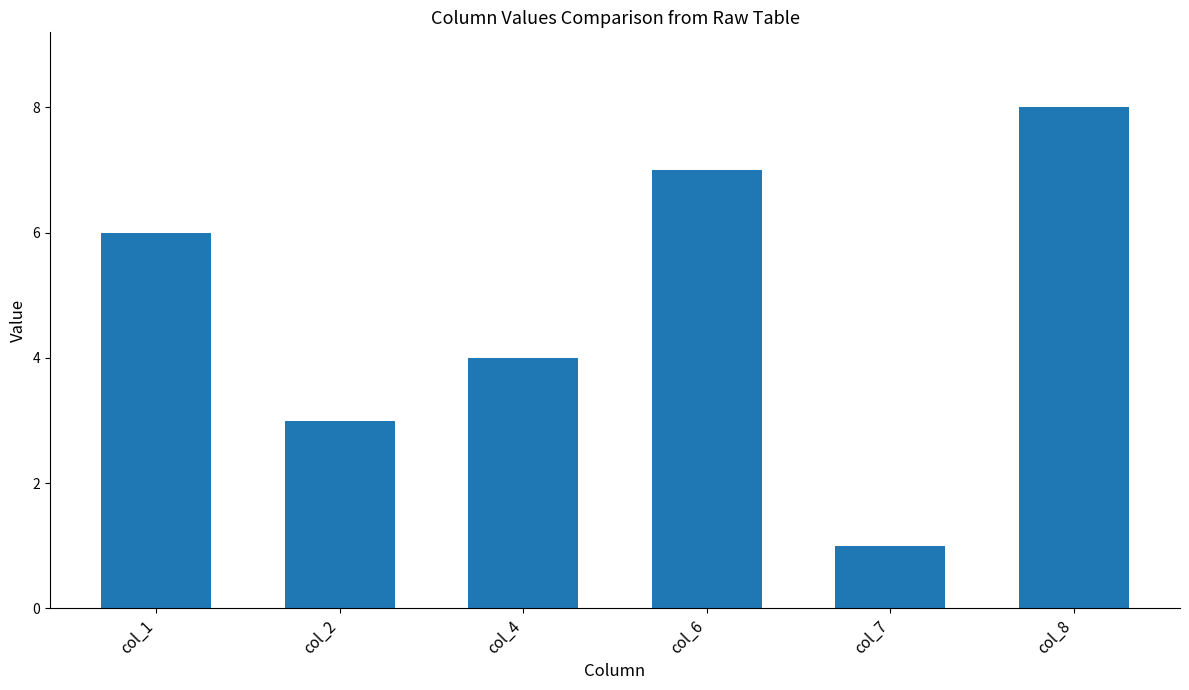

Rank the categories by value from highest to lowest.

col_8, col_6, col_1, col_4, col_2, col_7